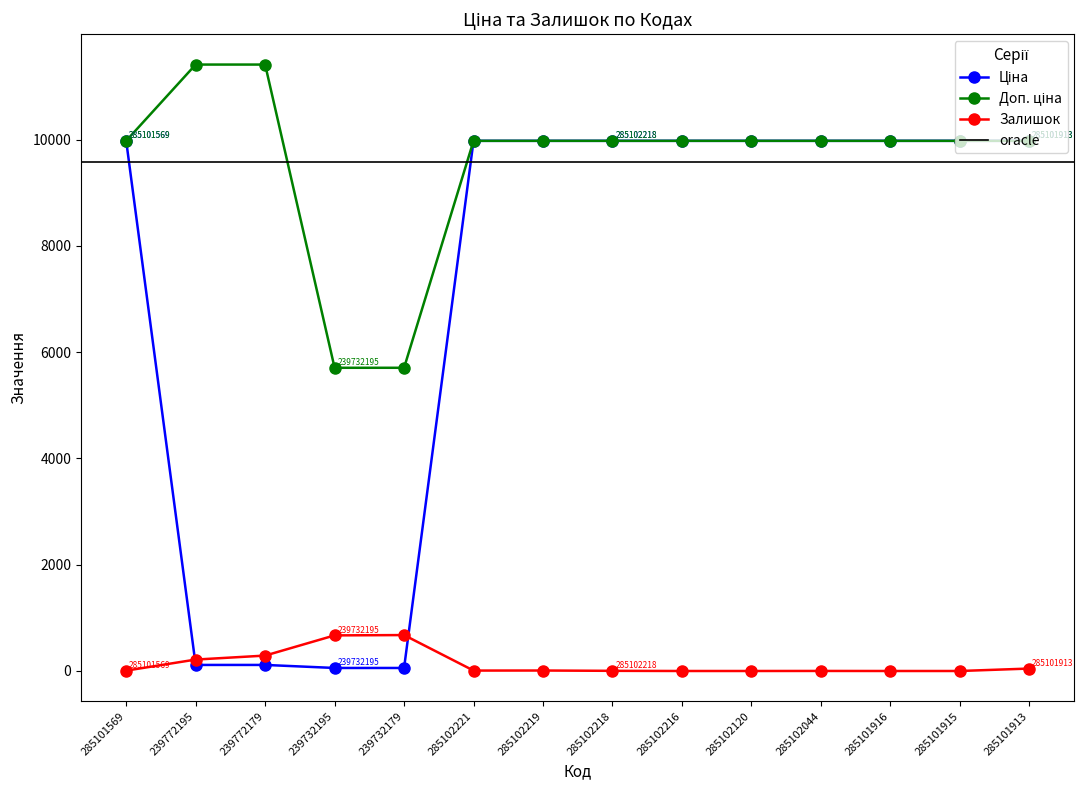

The value of Доп. ціна at 285101915 is 13902.9. True or false?

False